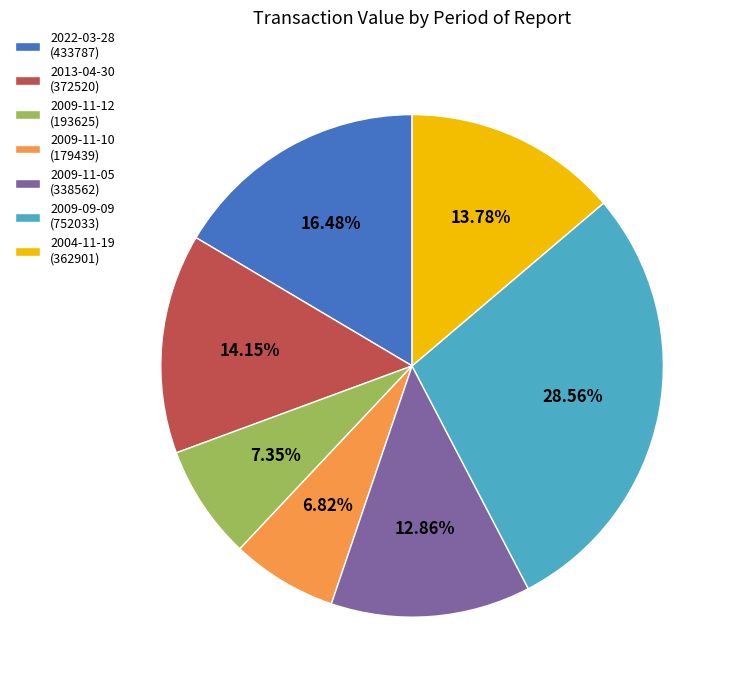

What is the ratio of the value at 2022-03-28 (433787) to the value at 2009-11-12 (193625)?

2.2